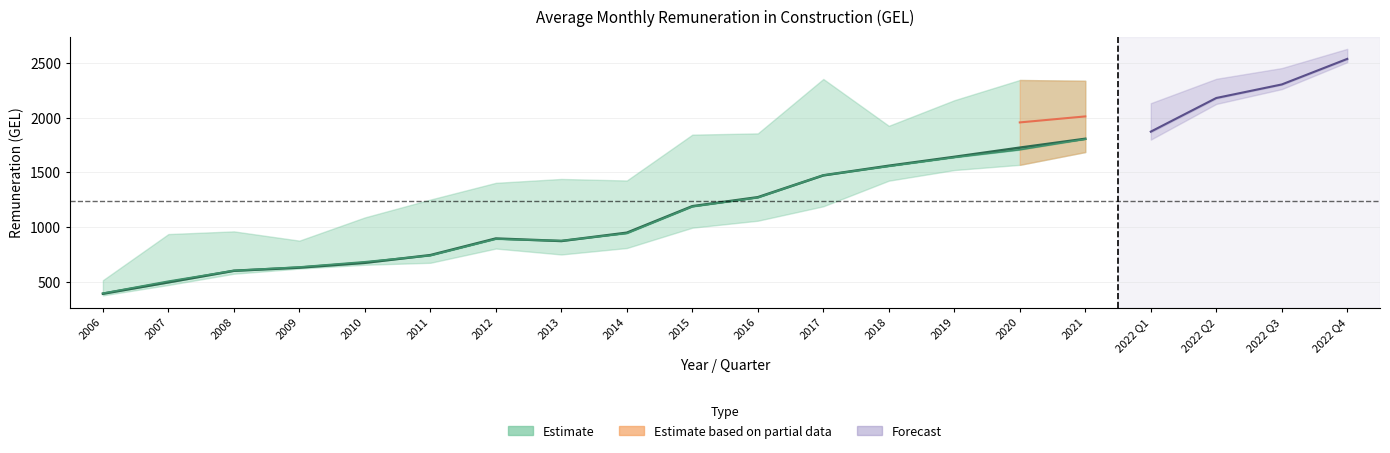

Is this an area chart (filled region under the line)?

No